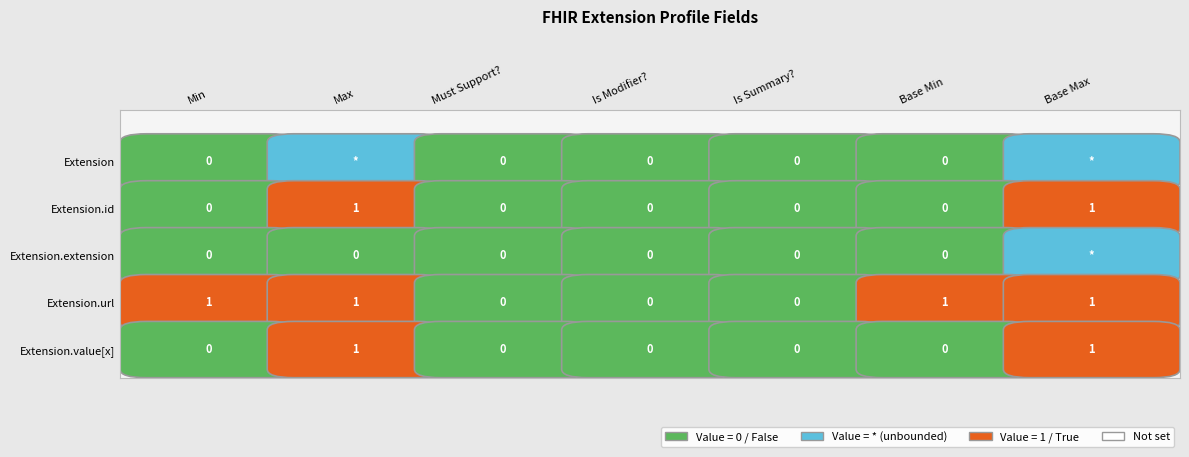

Which series changed the most between 0 and 1?

Extension